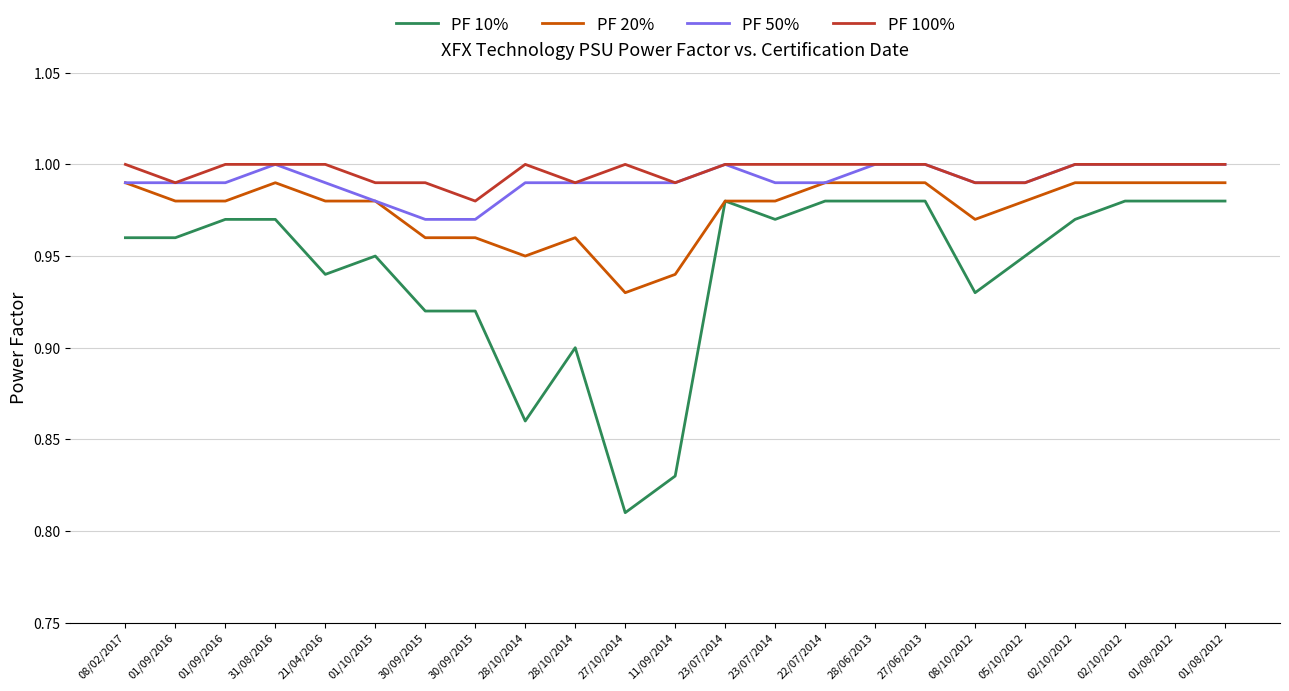

What are all the series names shown in the legend?

PF 10%, PF 20%, PF 50%, PF 100%